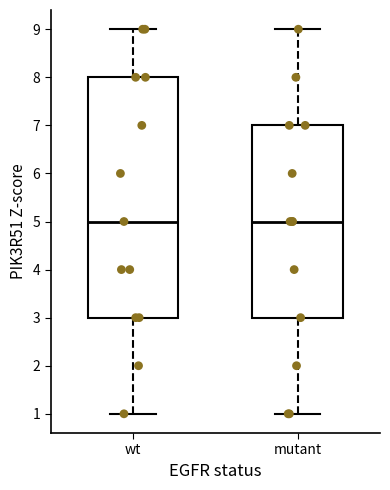

Which box is the tallest, from its lower edge to its upper edge?

wt